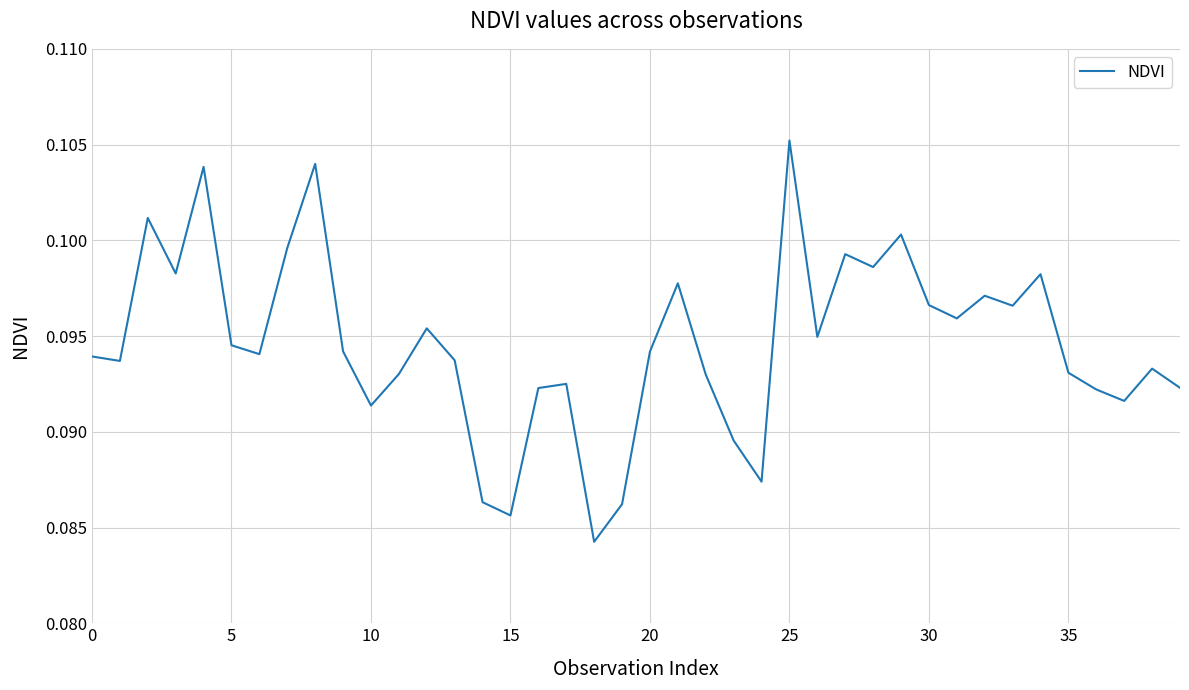

Is this an area chart (filled region under the line)?

No